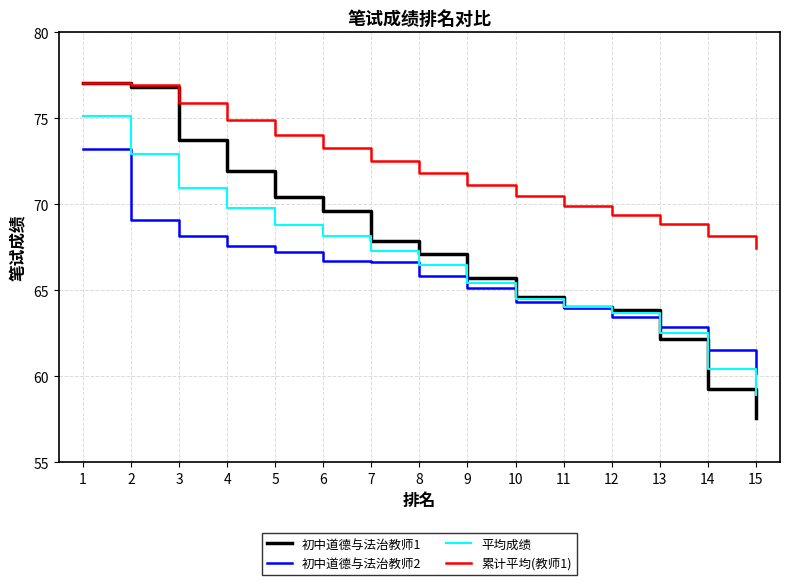

Where does the 初中道德与法治教师1 series first go above 67?

1